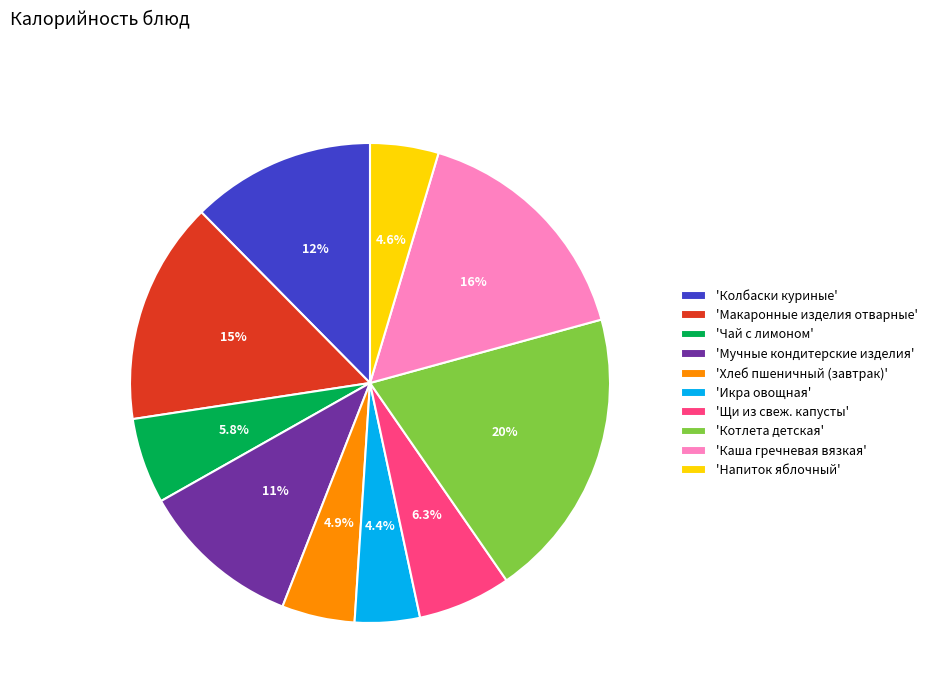

How many segments does this pie chart have?

10